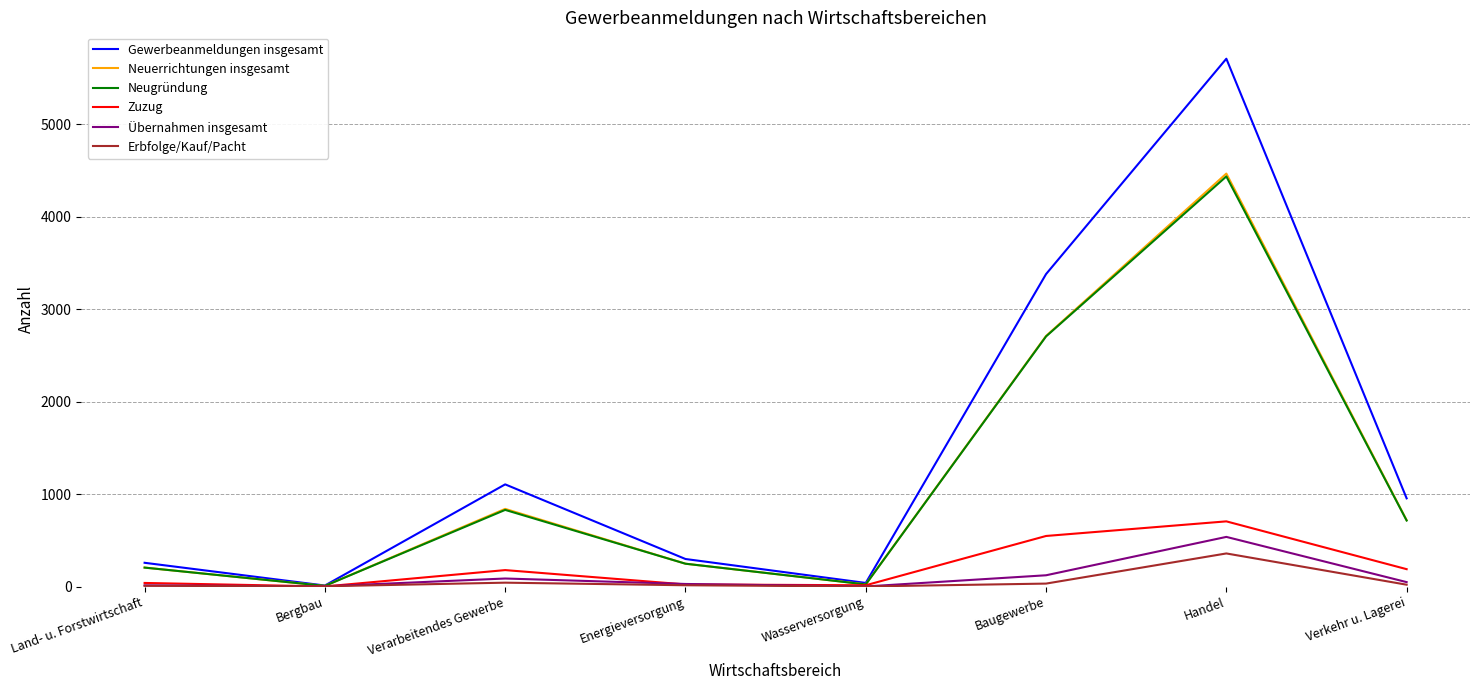

At which label does Erbfolge/Kauf/Pacht first exceed 20?

Verarbeitendes Gewerbe